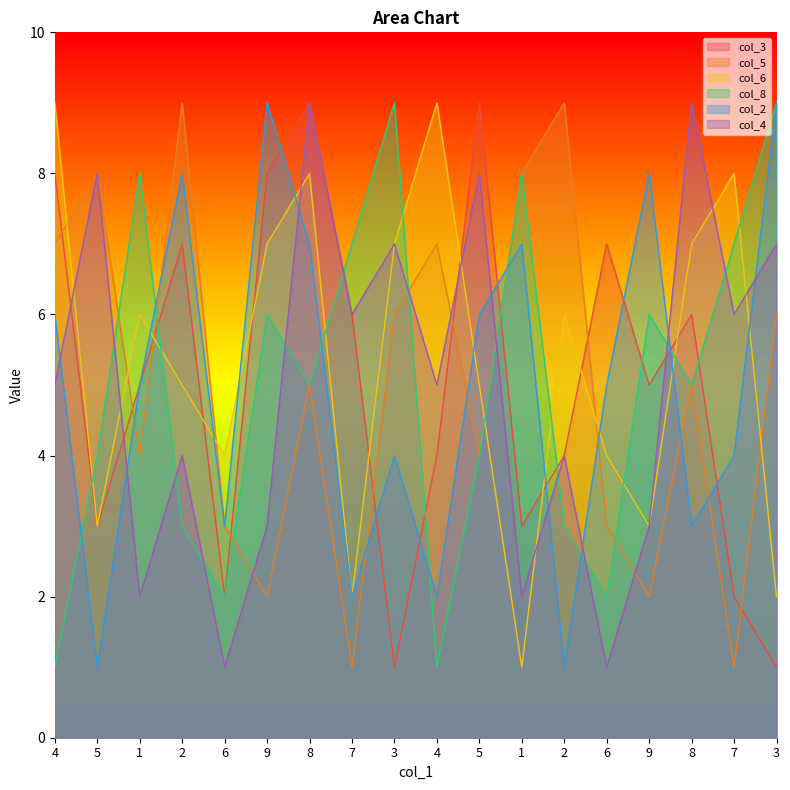

Reading left to right, extract all data points from this chart.

col_3: 8	3	5	7	2	8	9	6	1	4	9	3	4	7	5	6	2	1
col_5: 7	8	4	9	3	2	5	1	6	7	4	8	9	3	2	5	1	6
col_6: 9	3	6	5	4	7	8	2	7	9	5	1	6	4	3	7	8	2
col_8: 1	4	8	3	2	6	5	7	9	1	4	8	3	2	6	5	7	9
col_2: 6	1	5	8	3	9	7	2	4	2	6	7	1	5	8	3	4	9
col_4: 5	8	2	4	1	3	9	6	7	5	8	2	4	1	3	9	6	7